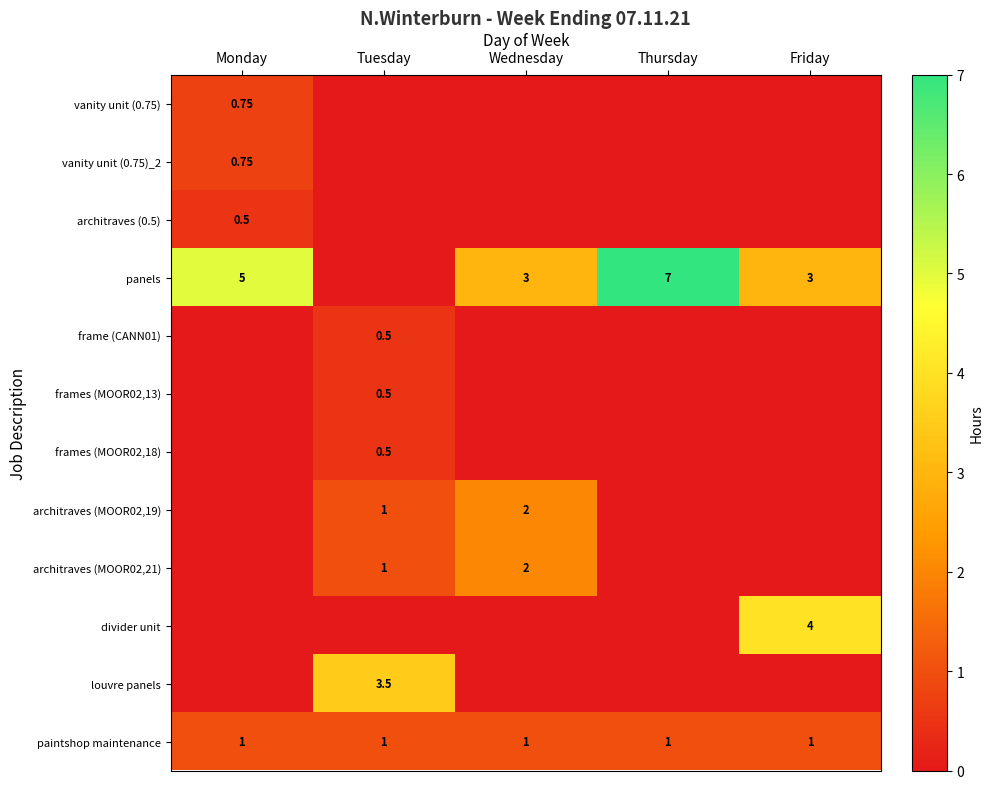

Rank the series at Tuesday from highest to lowest value.

louvre panels, architraves (MOOR02,19), architraves (MOOR02,21), paintshop maintenance, frame (CANN01), frames (MOOR02,13), frames (MOOR02,18), vanity unit (0.75), vanity unit (0.75)_2, architraves (0.5), panels, divider unit